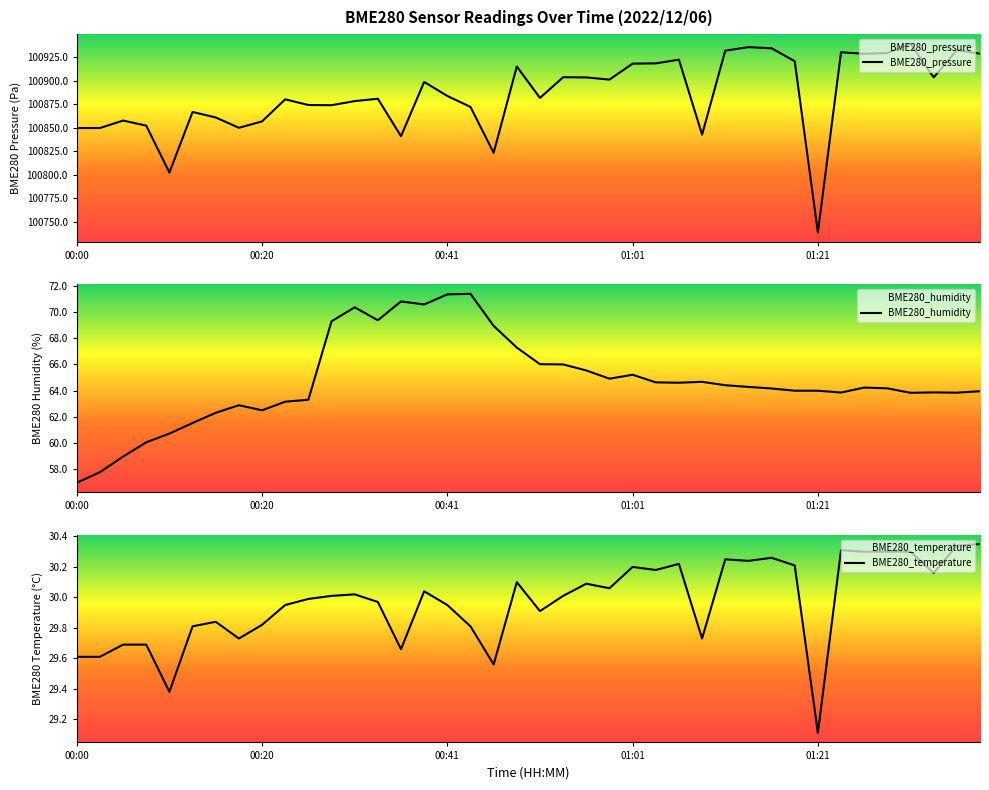

Where is BME280_temperature nearest to the value 29?

01:21